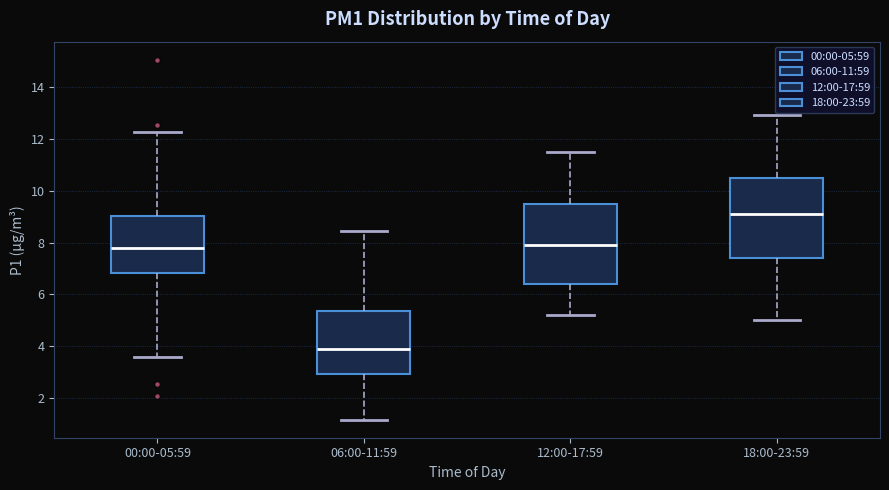

Where does the lower whisker of the box for 06:00-11:59 end on the y-axis? The values are not printed on the chart, so give them approximately, as read against the axis.

1.2